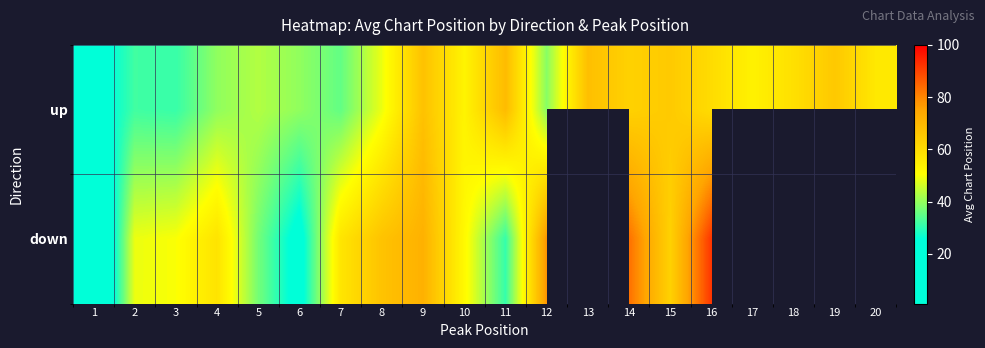

Which series has the largest total across all categories?

up